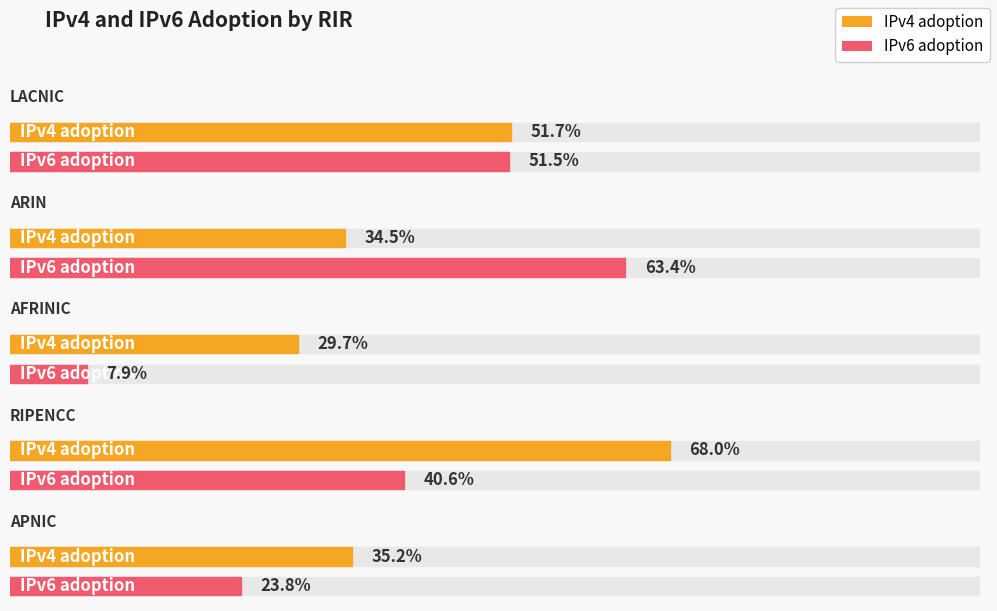

How many bars are there in each group?

2